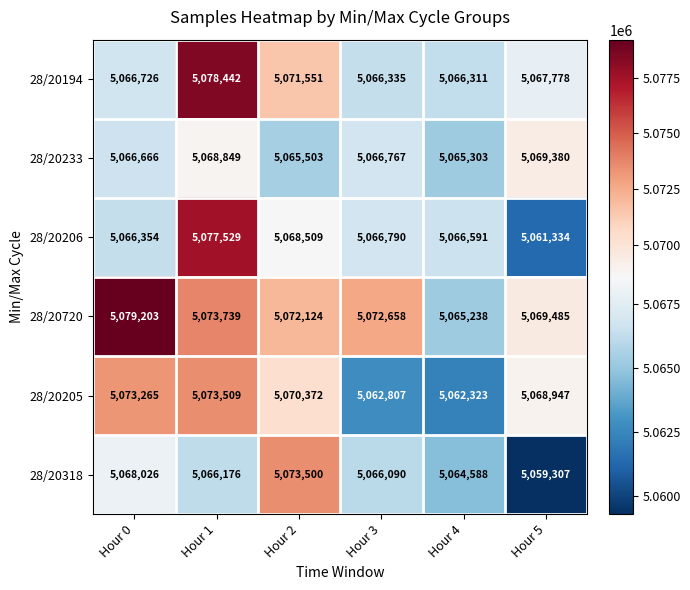

At how many categories does at least one series exceed 5069266?

5